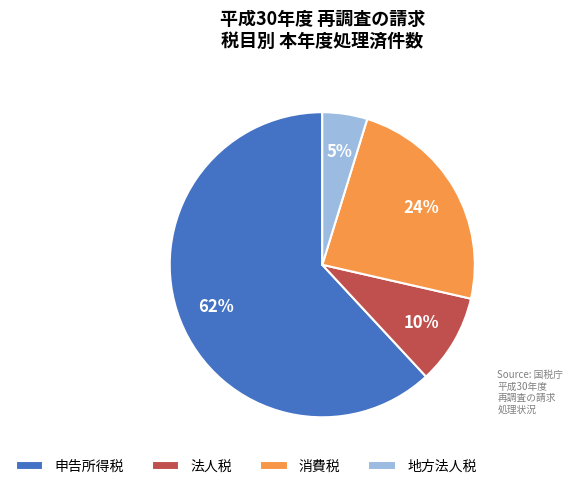

Combined, do 法人税 and 消費税 account for over 50%?

No